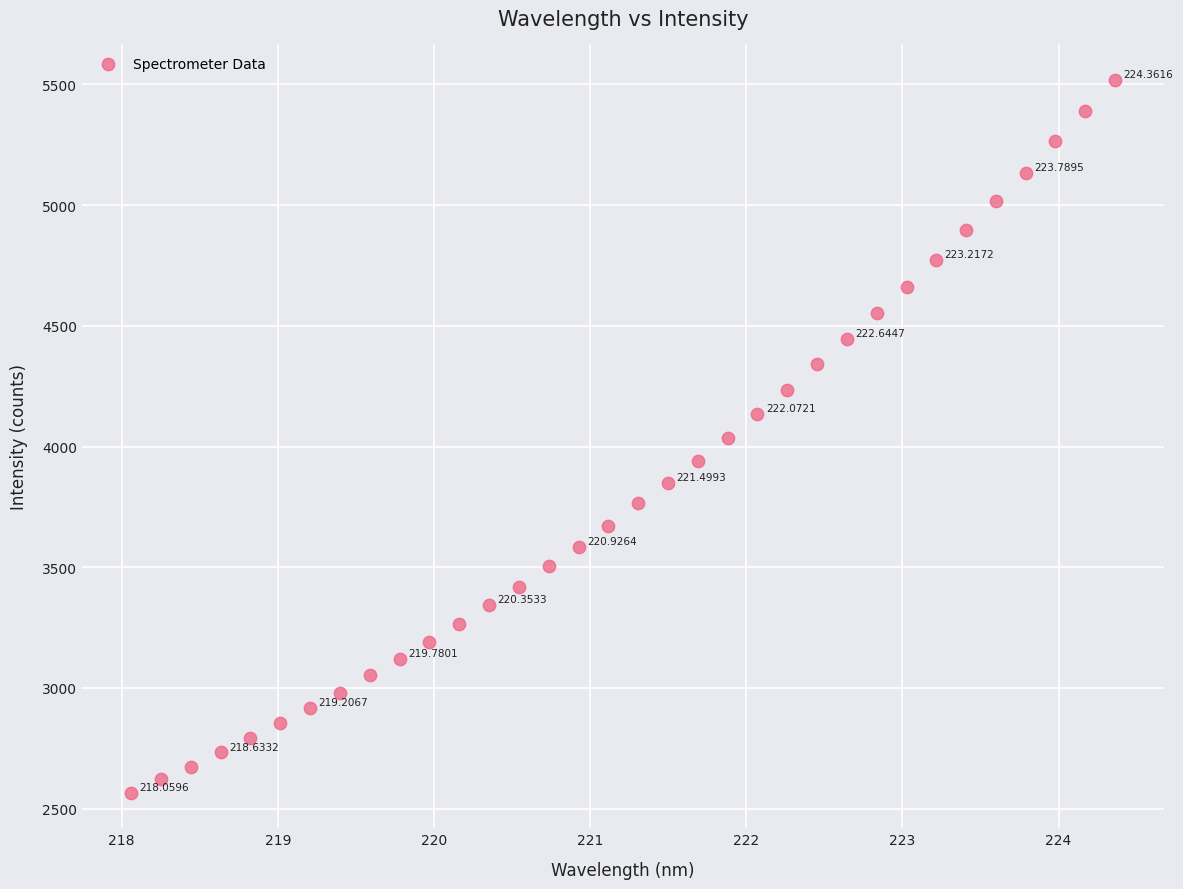

What is the range of X values (max minus min)?

6.3